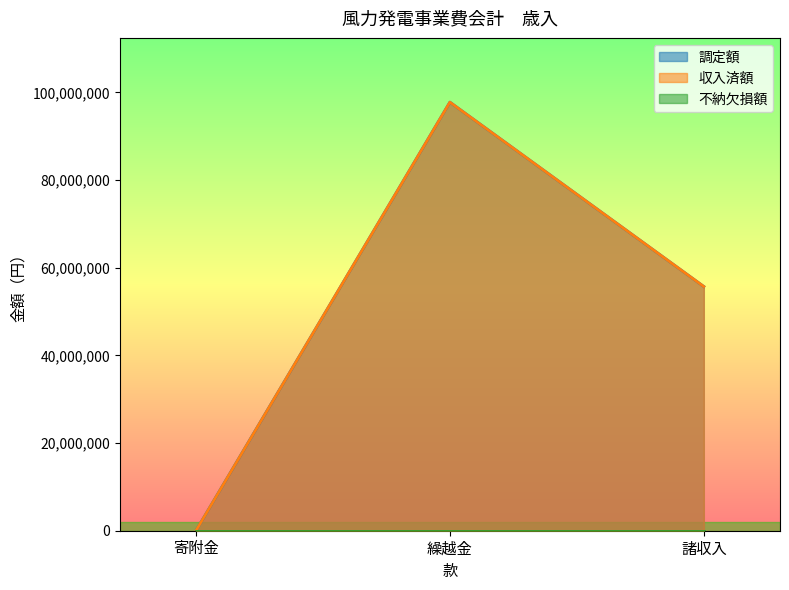

The 調定額 series shows 97766603 at 繰越金. True or false?

True